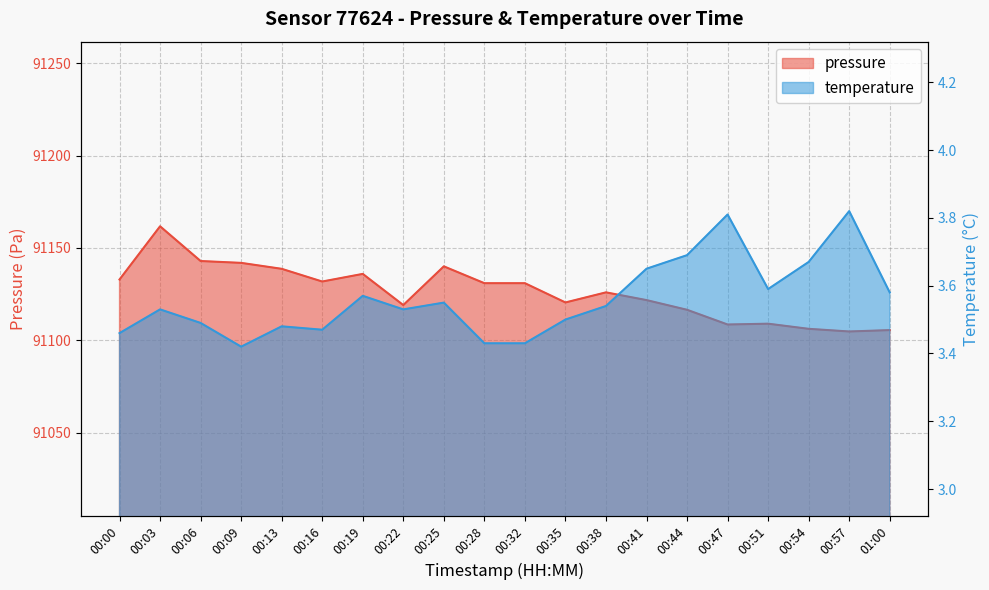

What is the approximate value of pressure at 00:35?

91120.5